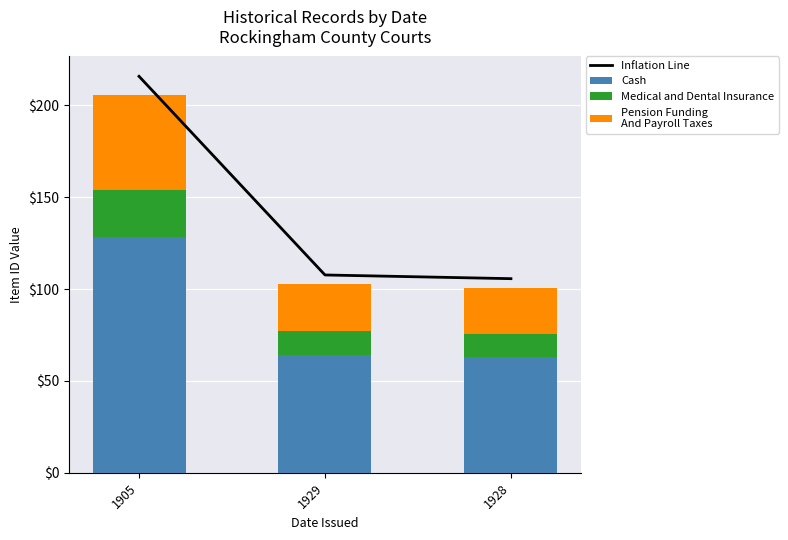

Rank the series by their maximum value, from highest to lowest.

Inflation Line, Cash, Pension Funding
And Payroll Taxes, Medical and Dental Insurance